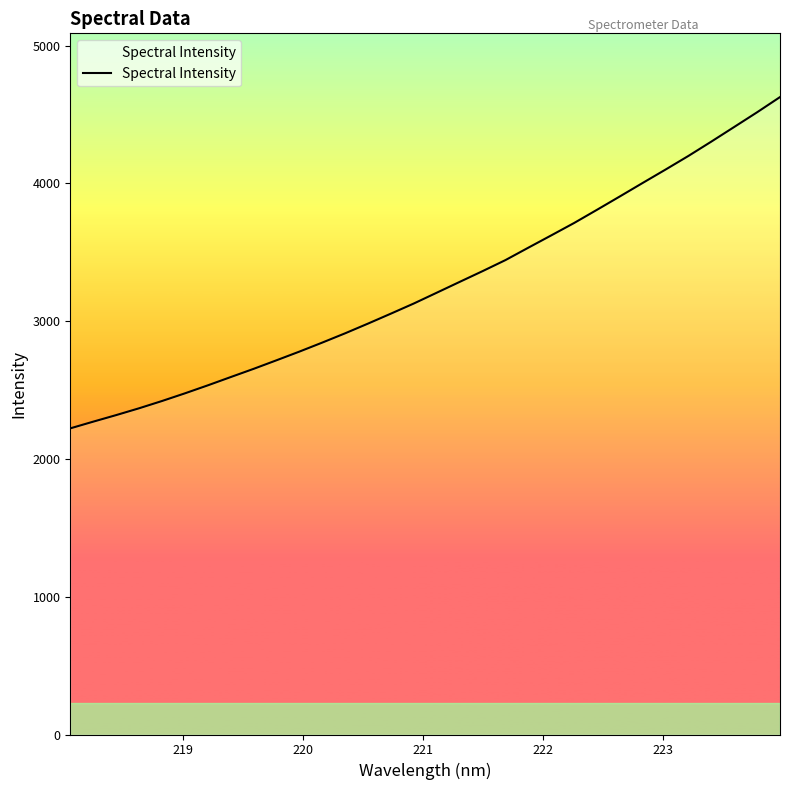

What is the difference between the maximum and minimum values?

2404.5